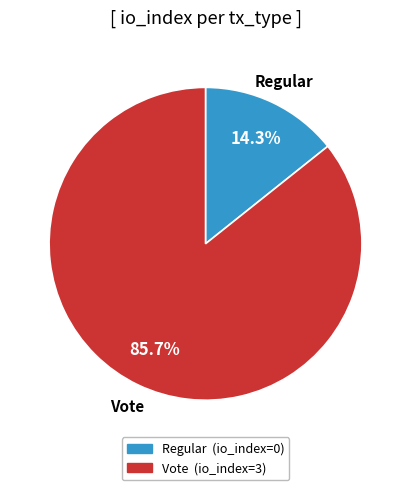

Does Vote account for over 50% of the chart?

Yes